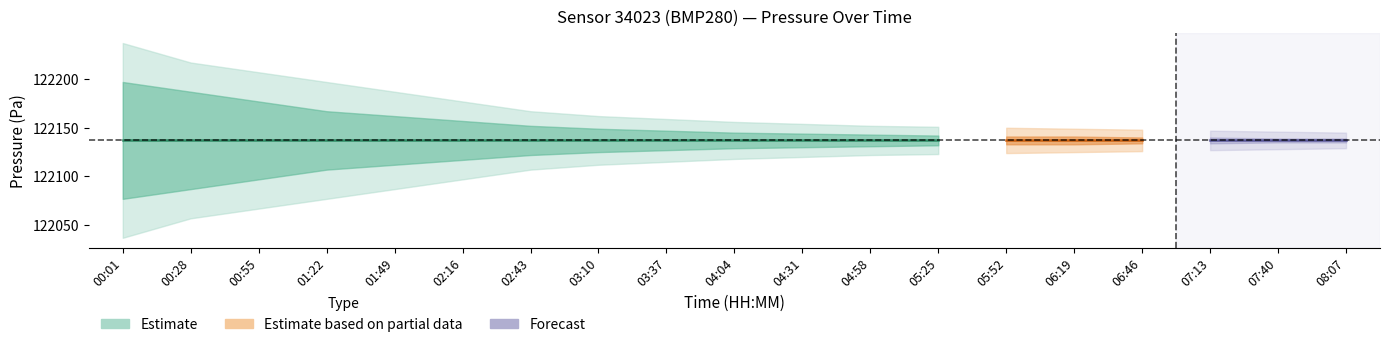

What is the difference between the maximum and minimum values in the pressure_upper1 series?

58.0